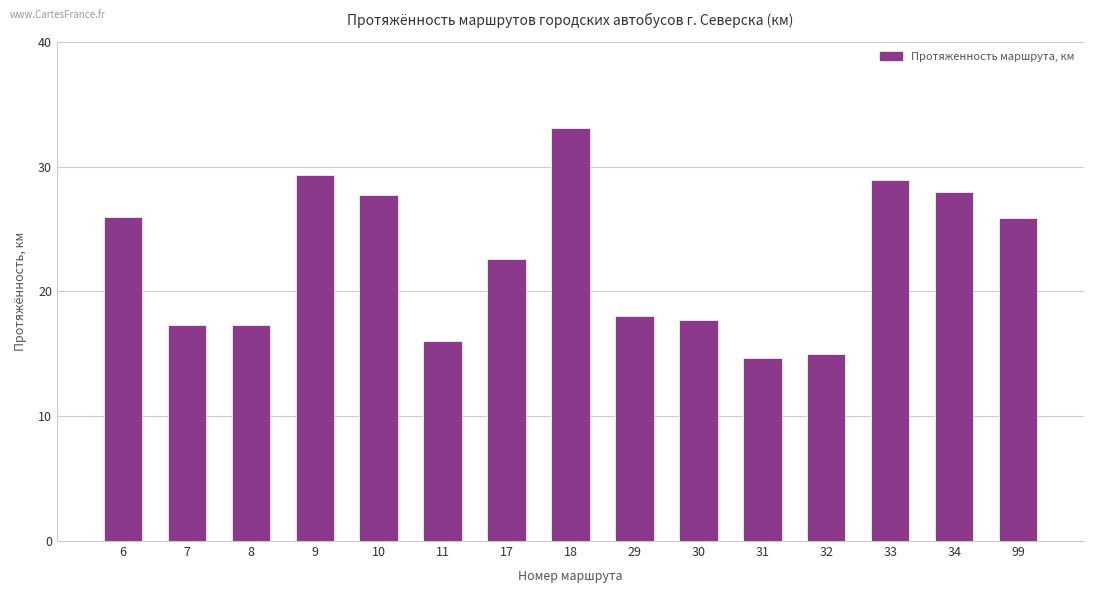

True or false: the data shows 38.3 at 34.

False